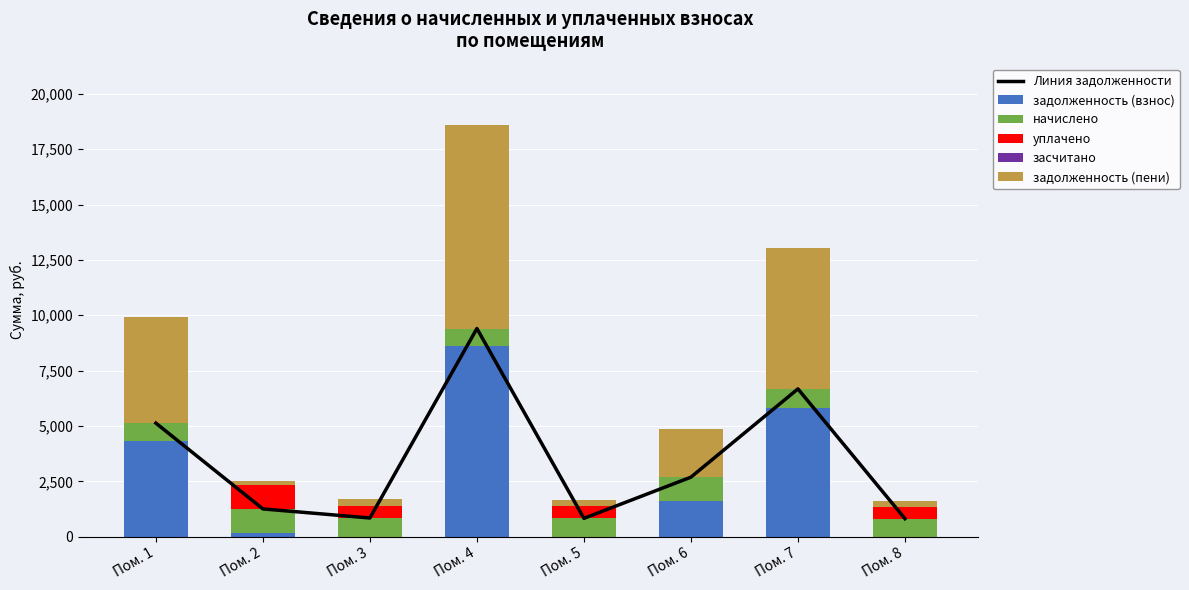

The засчитано series shows 0.0 at Пом. 8. True or false?

True